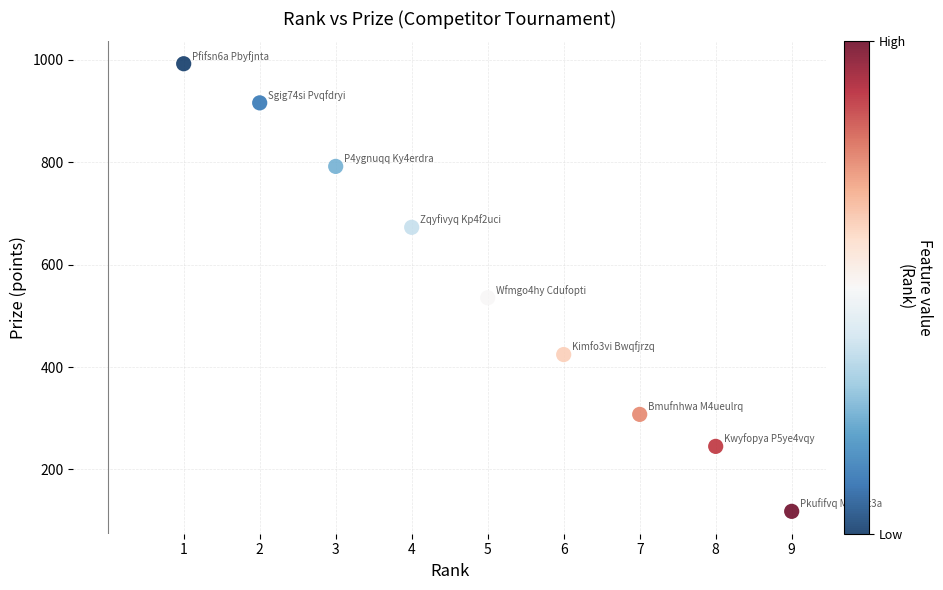

What Y value in the scatter plot is closest to 555?

535.4